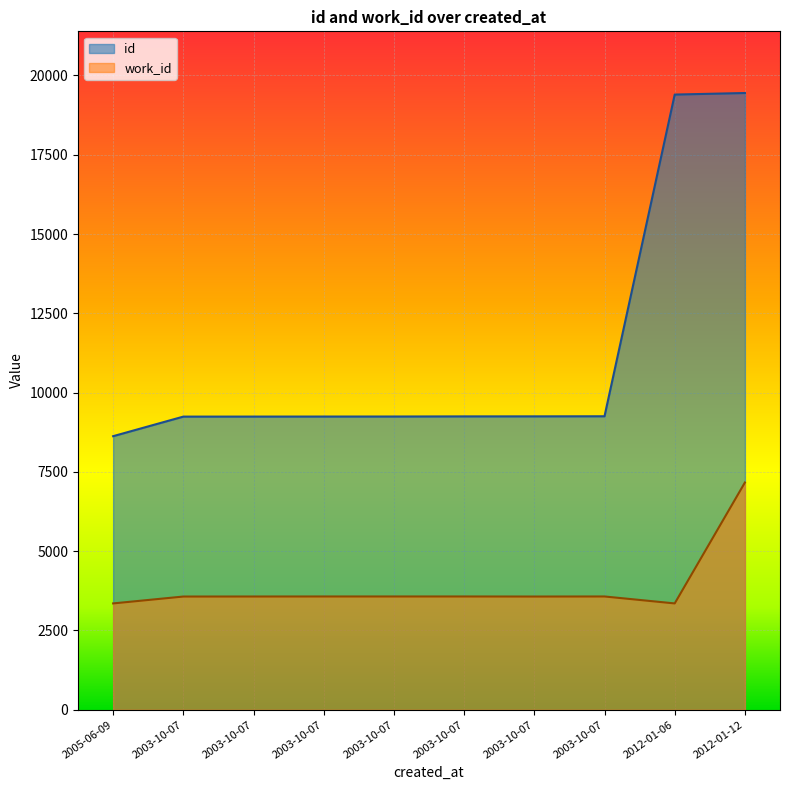

What is the label of the 9th point from the left?

2012-01-06